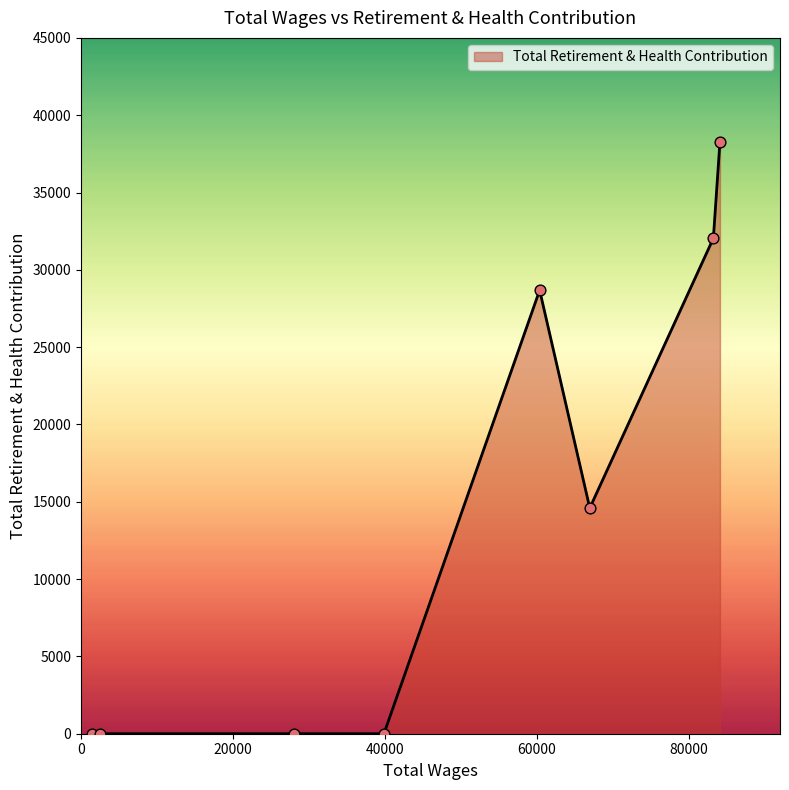

What is the average value?

14199